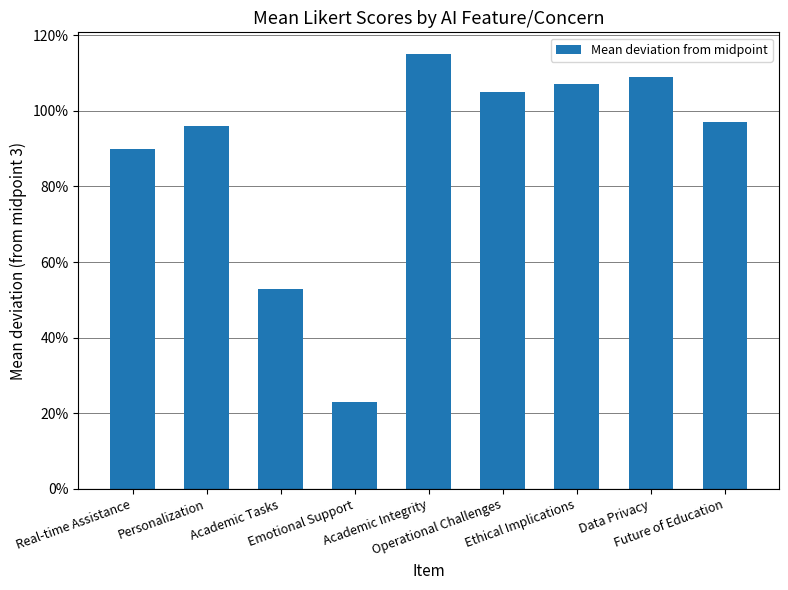

What is the label of the 7th bar from the right?

Academic Tasks